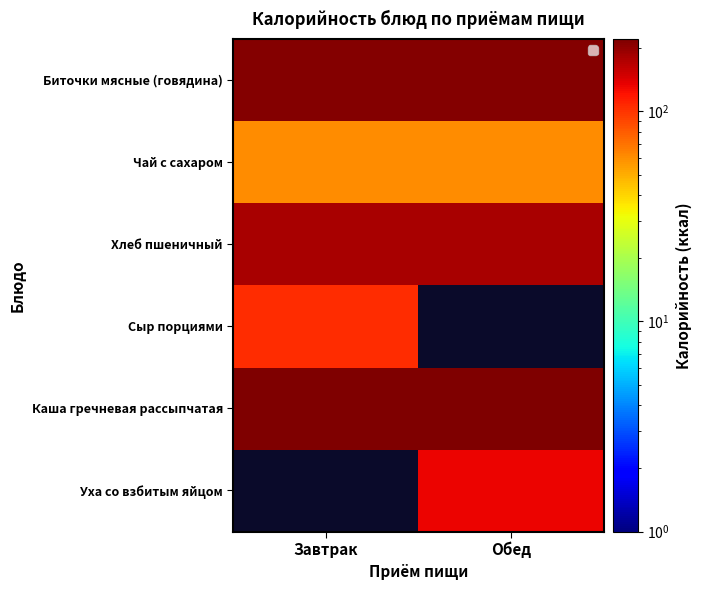

Where is Биточки мясные (говядина) nearest to the value 215?

Завтрак